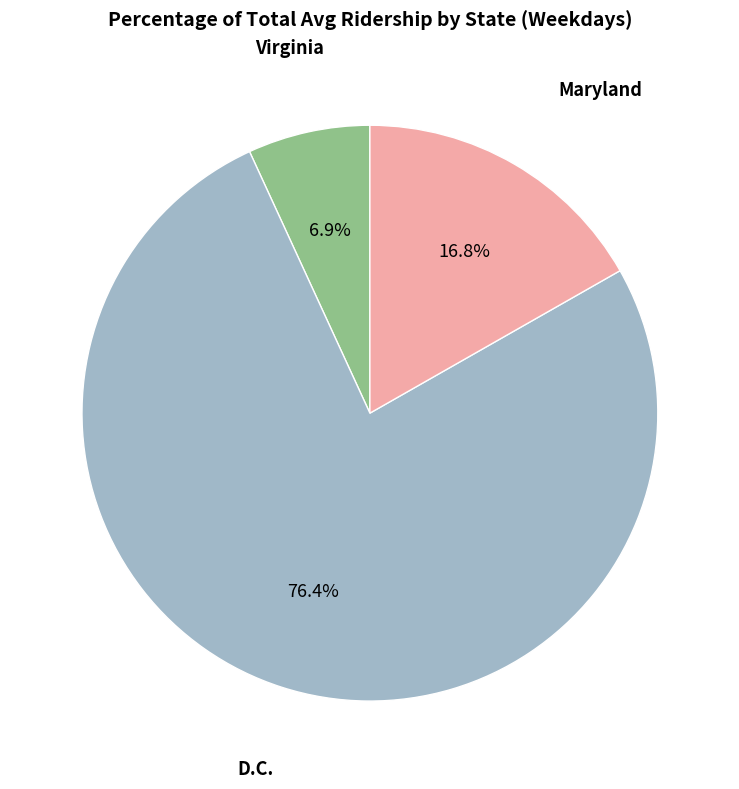

Which has a higher value, Maryland or D.C.?

D.C.